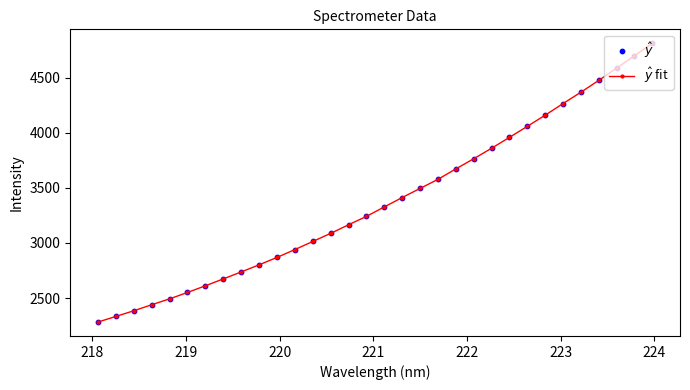

What is the value of the 30th point from the left?

4586.3